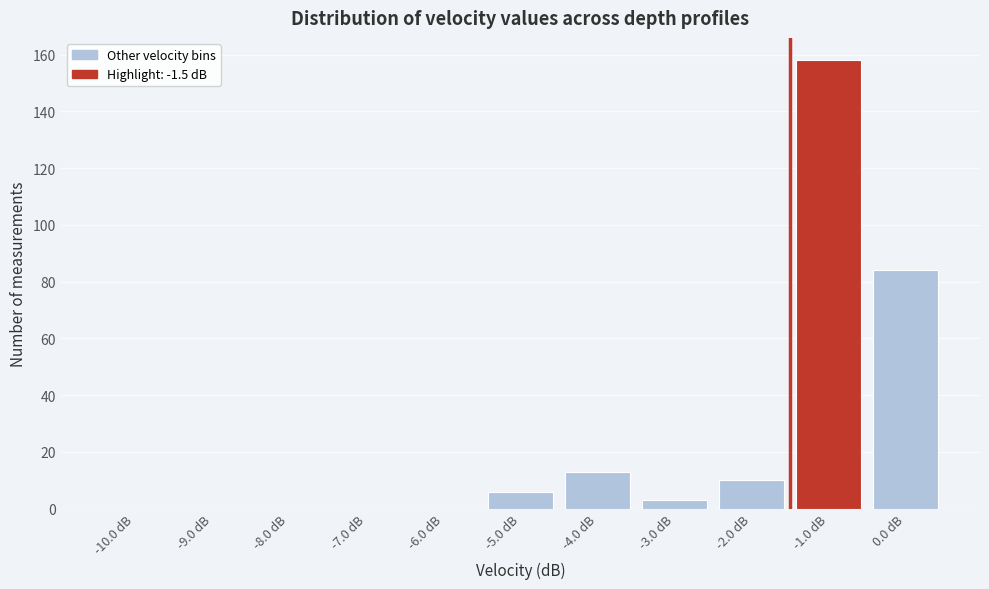

Reading left to right, list every bar in this chart as the range it spans on the x-axis followed by its height. The values are not printed on the chart, so give them approximately, as read against the axis.

-10.5 to -9.5: 0
-9.5 to -8.5: 0
-8.5 to -7.5: 0
-7.5 to -6.5: 0
-6.5 to -5.5: 0
-5.5 to -4.5: 6
-4.5 to -3.5: 14
-3.5 to -2.5: 4
-2.5 to -1.5: 10
-1.5 to -0.5: 158
-0.5 to 0.5: 84